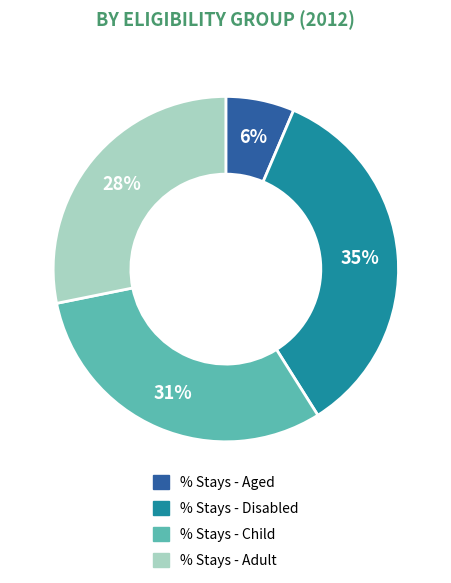

Is the sum of % Stays - Disabled and % Stays - Adult greater than half?

Yes